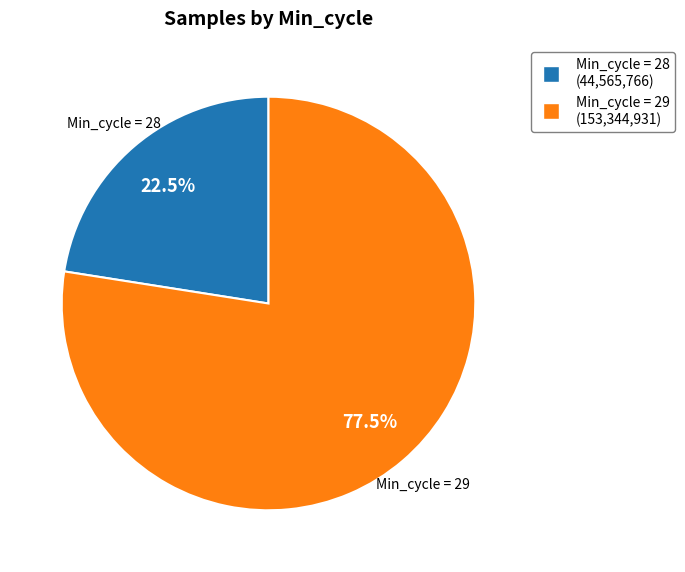

Count the number of slices in the pie.

2